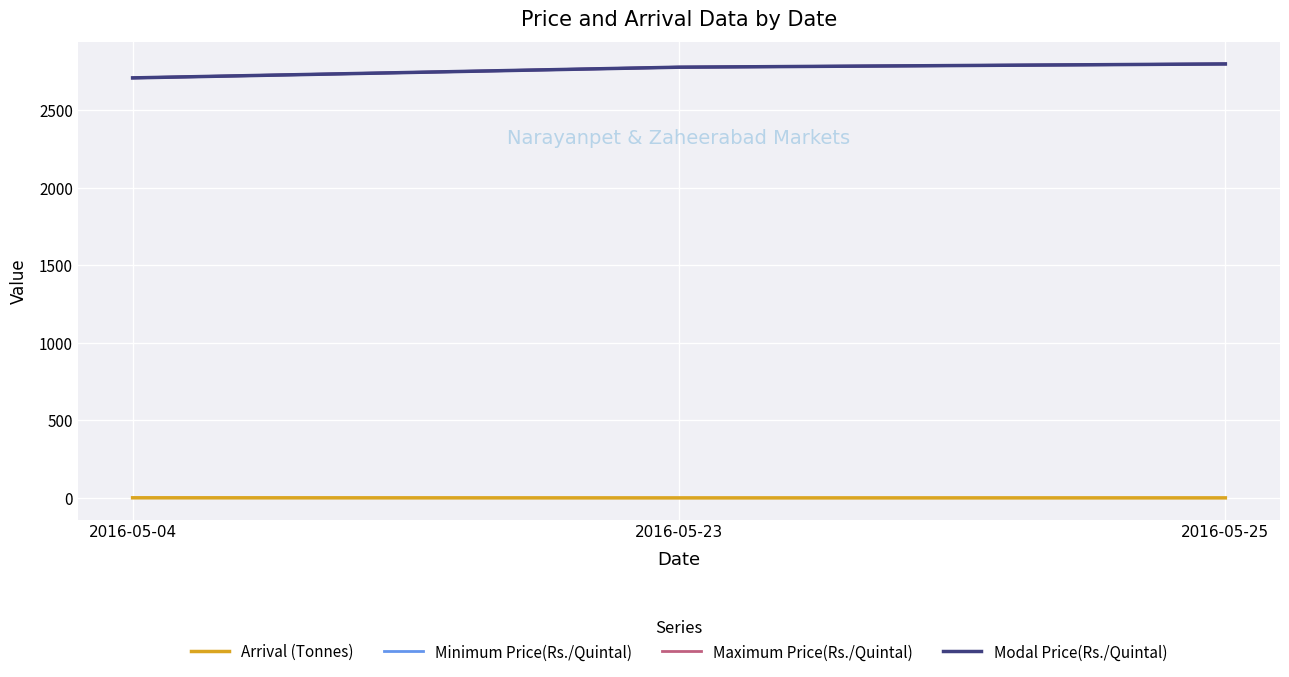

Does the chart have visible grid lines?

Yes